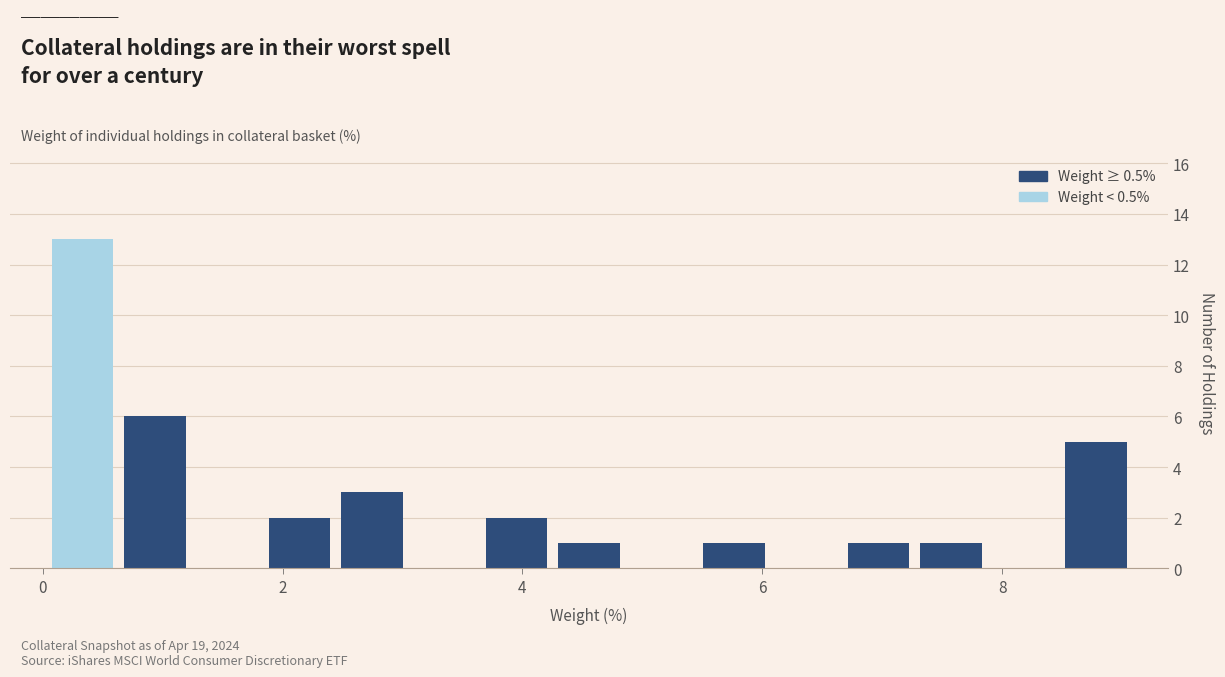

Read against the x-axis, roughly where is the centre of the tallest bar?

0.4